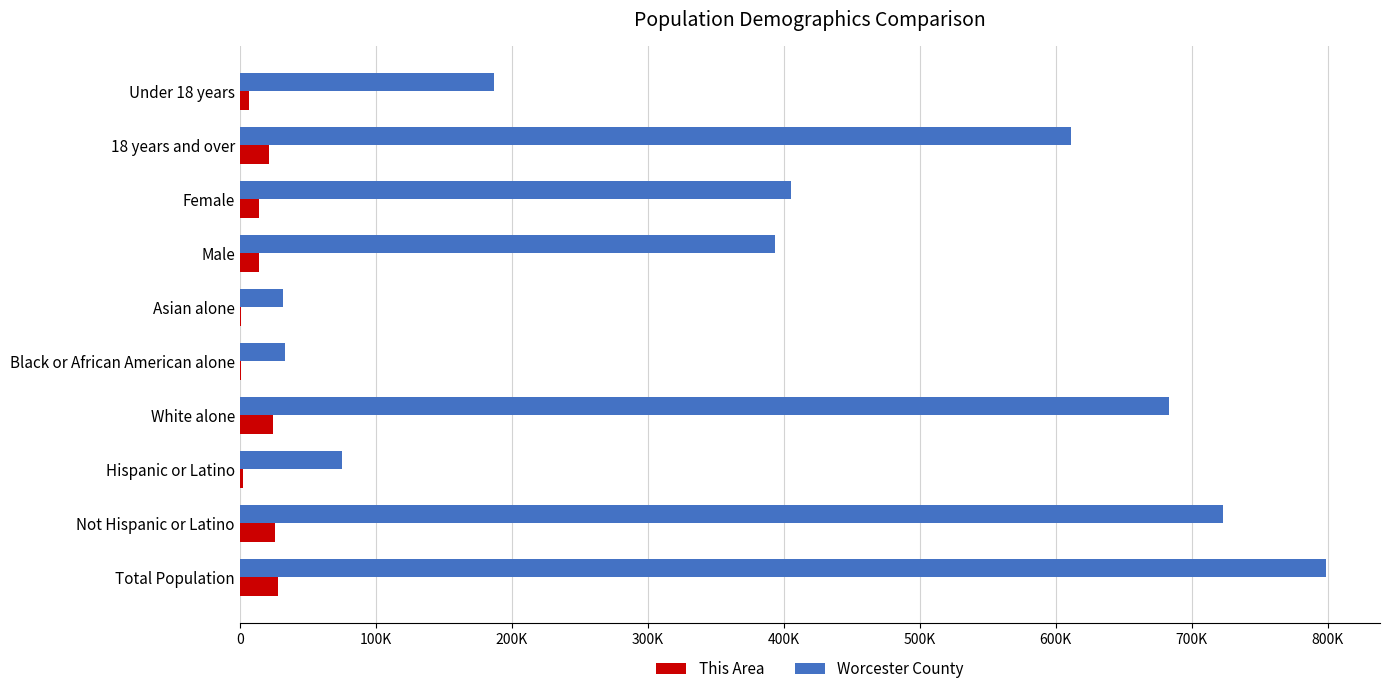

What are all the series names shown in the legend?

This Area, Worcester County